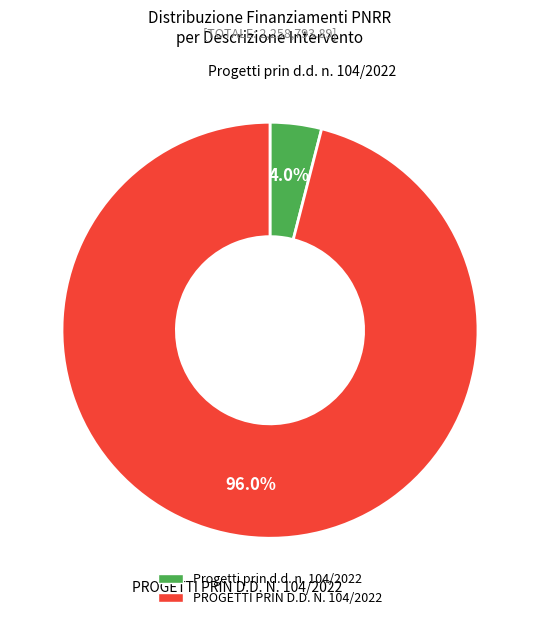

Which has a higher value, Progetti prin d.d. n. 104/2022 or PROGETTI PRIN D.D. N. 104/2022?

PROGETTI PRIN D.D. N. 104/2022